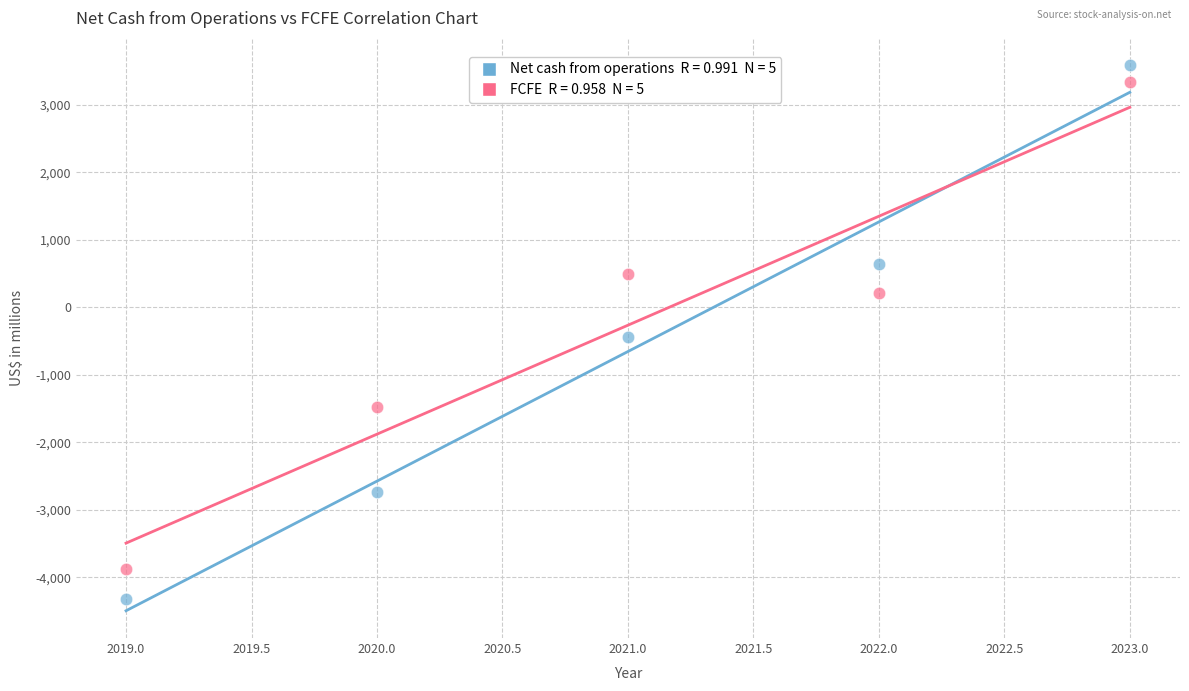

Across all data points, what is the average X value?

2021